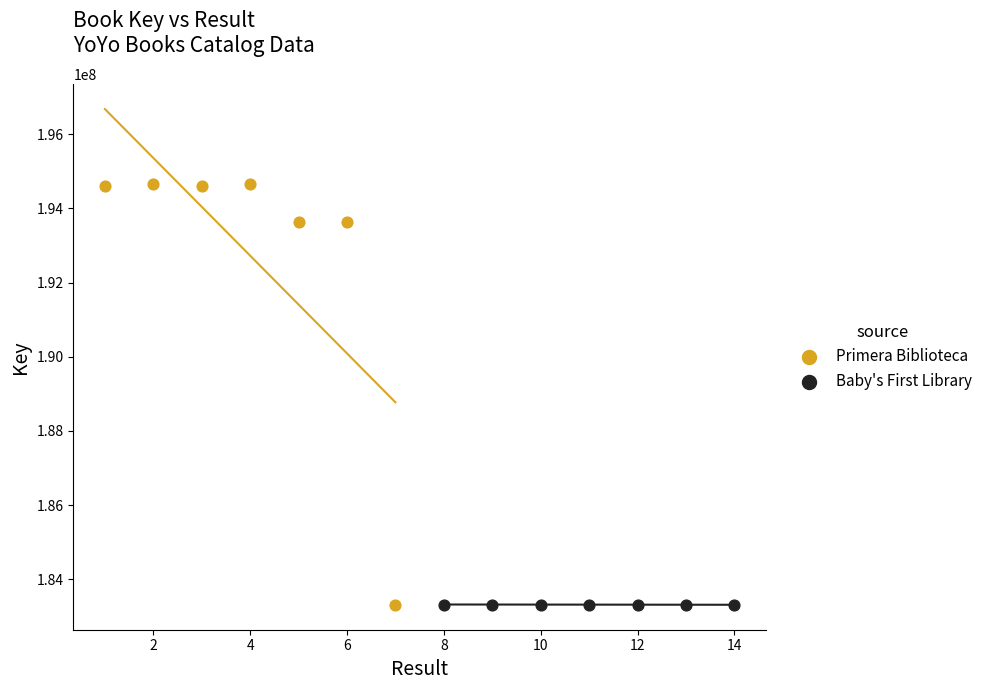

Which series reaches the maximum Y coordinate?

Primera Biblioteca